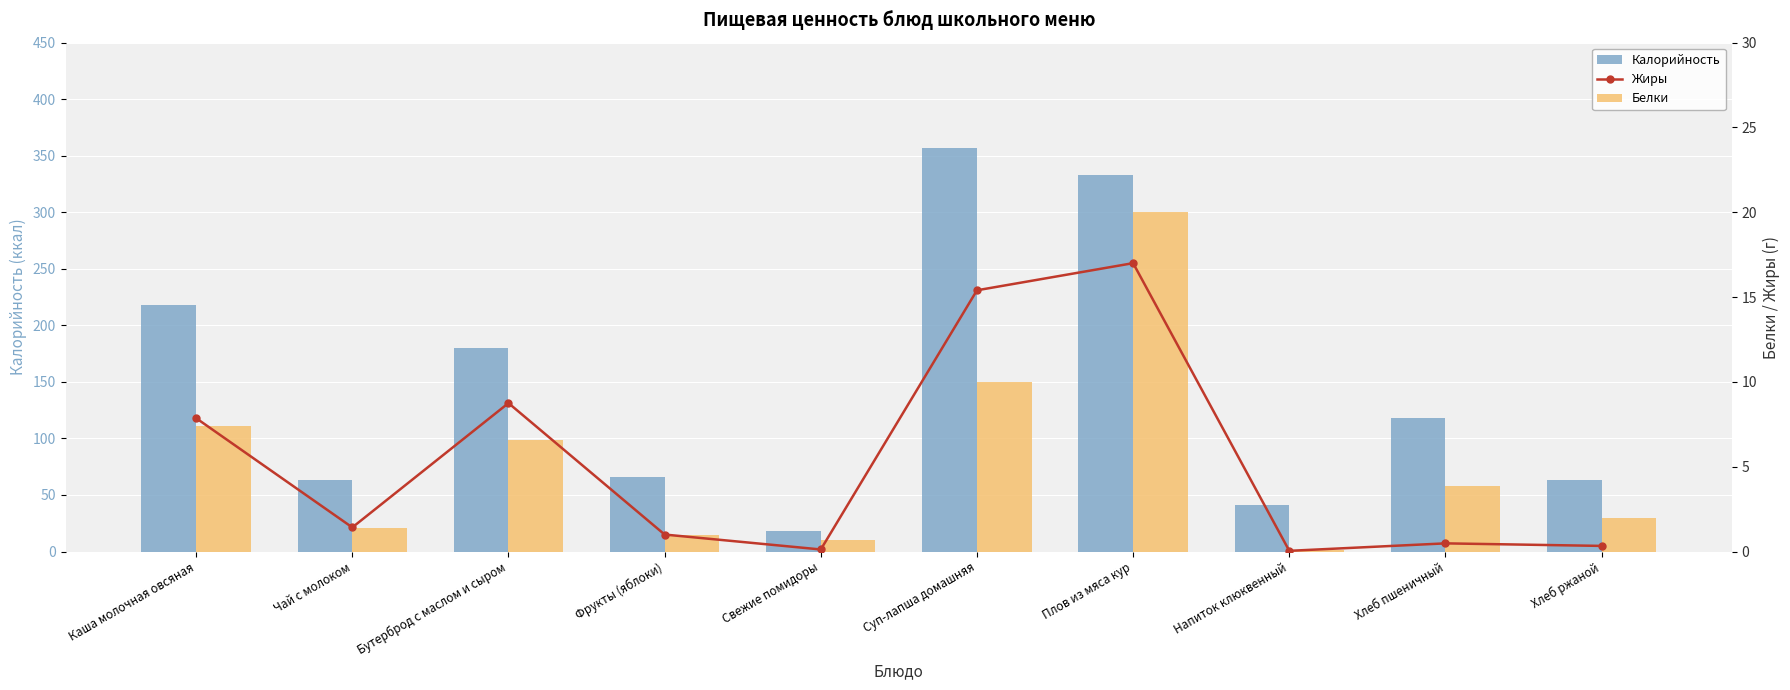

Rank the categories by Белки value from highest to lowest.

Плов из мяса кур, Суп-лапша домашняя, Каша молочная овсяная, Бутерброд с маслом и сыром, Хлеб пшеничный, Хлеб ржаной, Чай с молоком, Фрукты (яблоки), Свежие помидоры, Напиток клюквенный